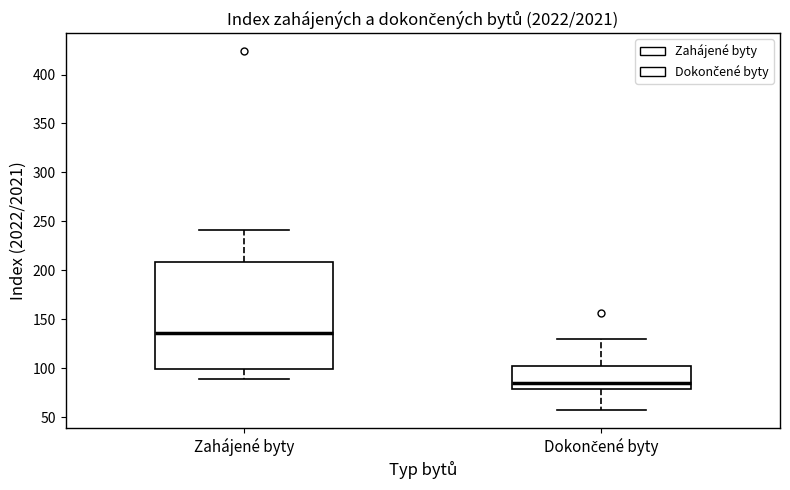

Which box is the tallest, from its lower edge to its upper edge?

Zahájené byty